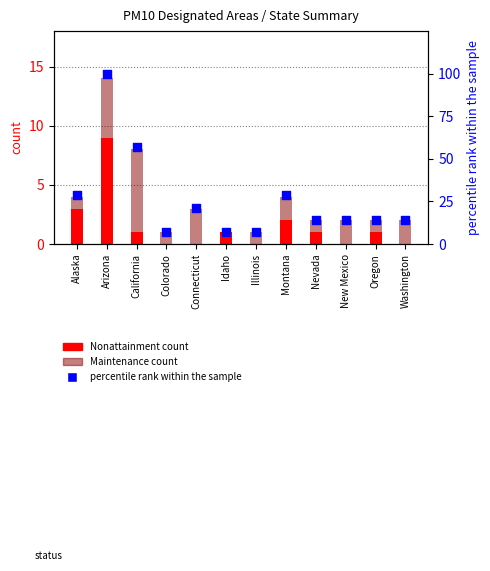

At how many categories does at least one series exceed 69?

1